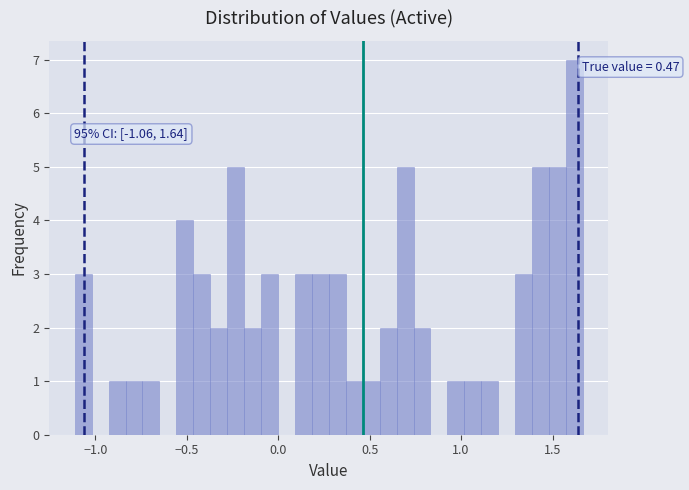

Read against the x-axis, roughly where is the centre of the tallest bar?

1.60